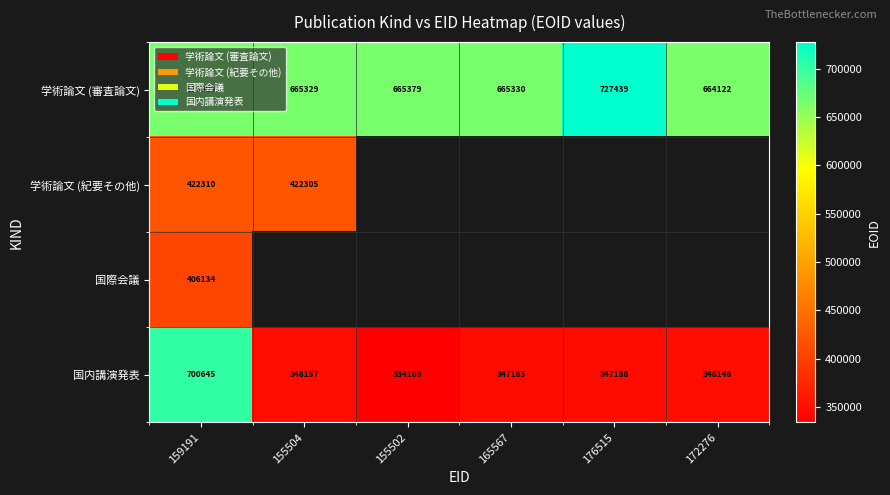

True or false: 学術論文 (審査論文) has a value of 665329 at 155504.

True